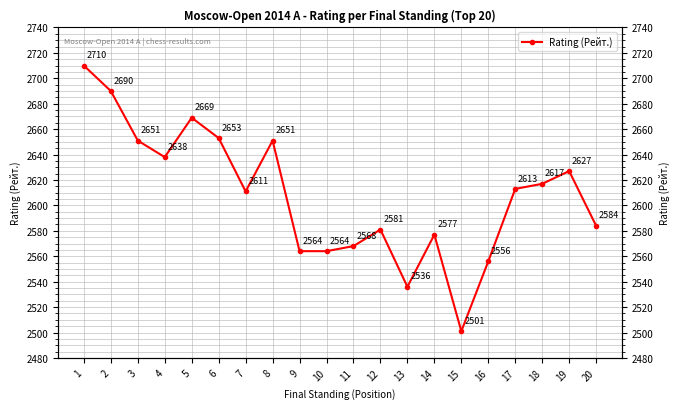

Rank the categories by value from highest to lowest.

1, 2, 5, 6, 3, 8, 4, 19, 18, 17, 7, 20, 12, 14, 11, 9, 10, 16, 13, 15